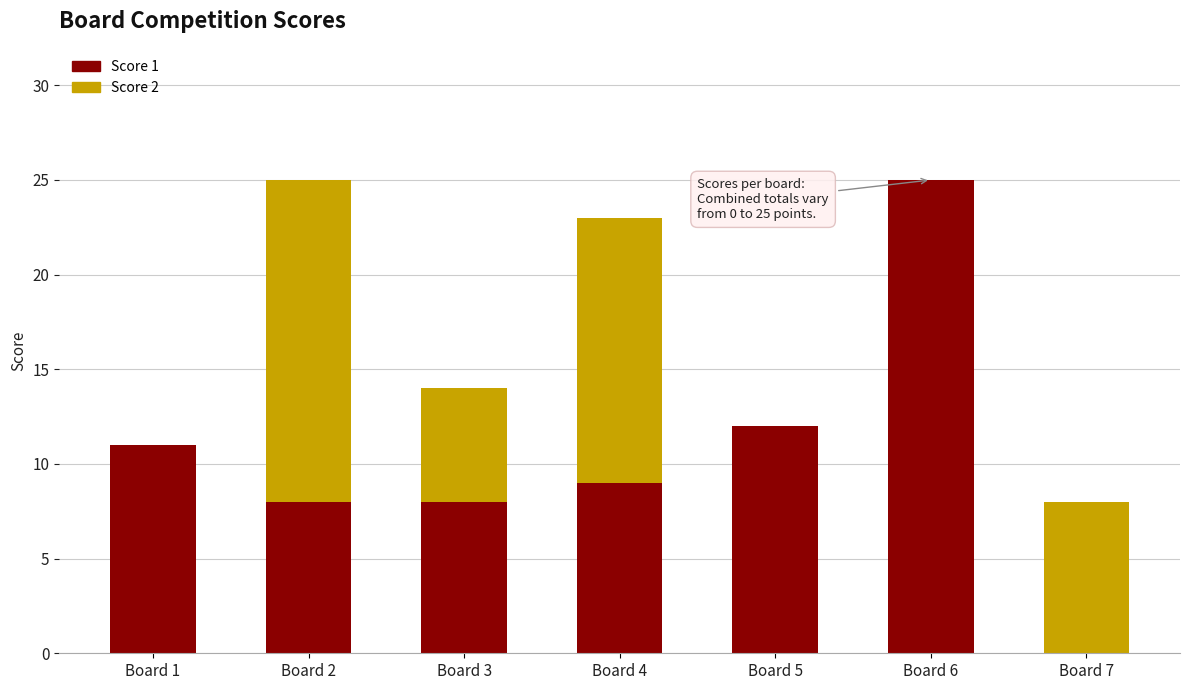

Is it true that Score 1 equals 7 at Board 5?

False